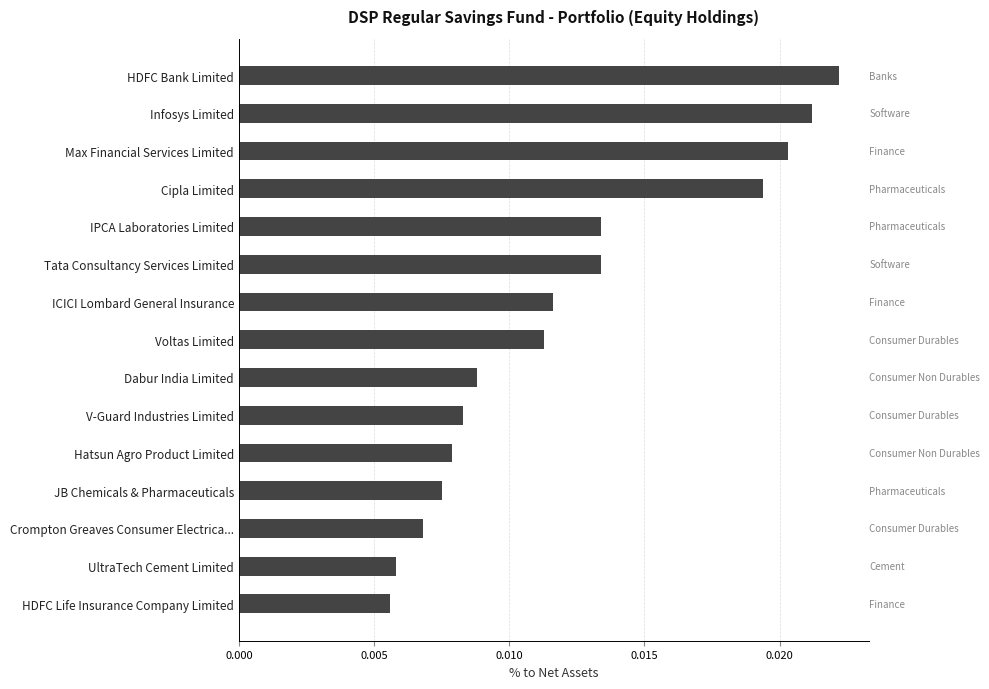

Are the bars horizontal?

Yes